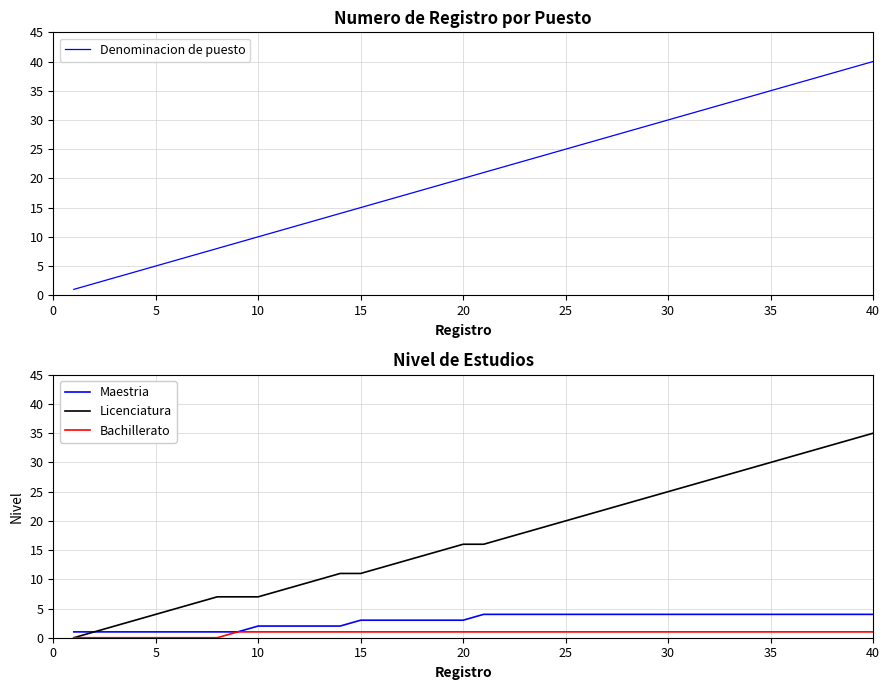

How many lines are shown in the chart?

4